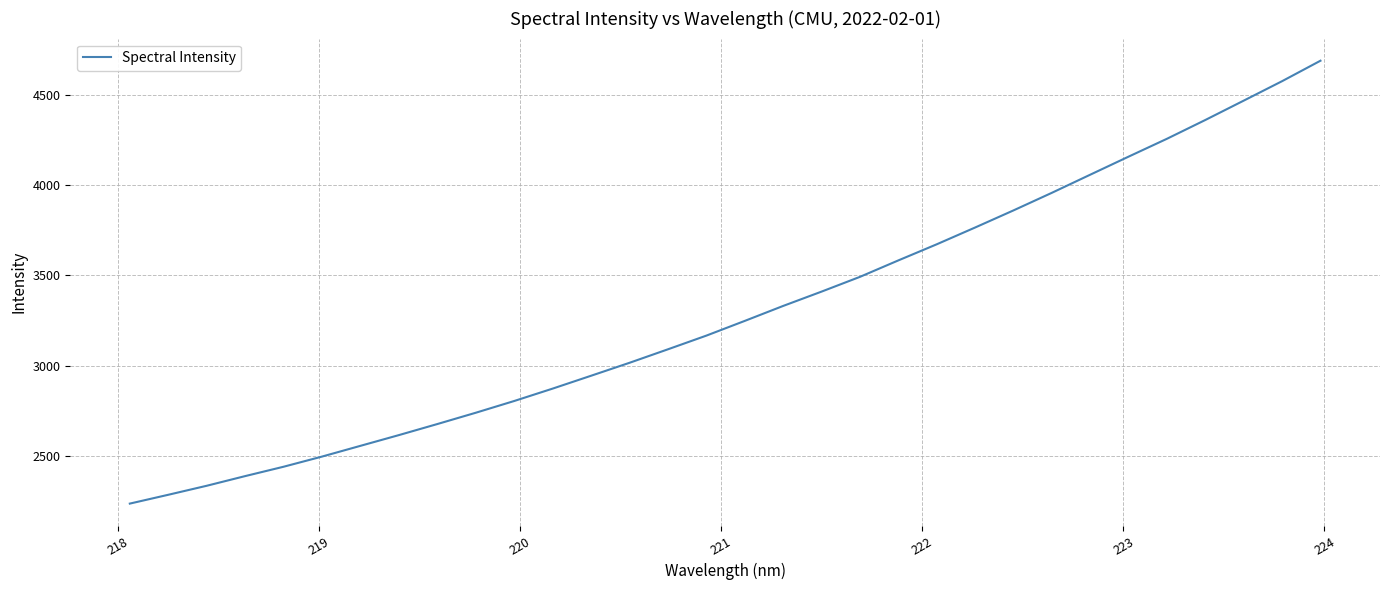

What is the difference between the maximum and minimum values?

2452.8